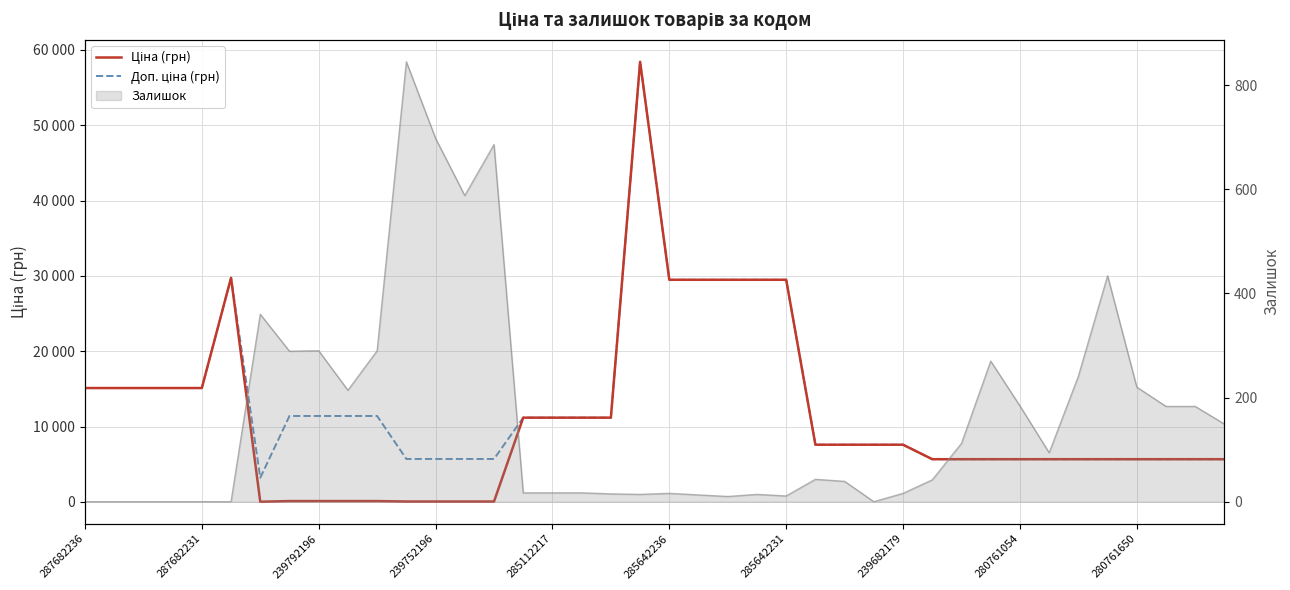

How many lines are shown in the chart?

2